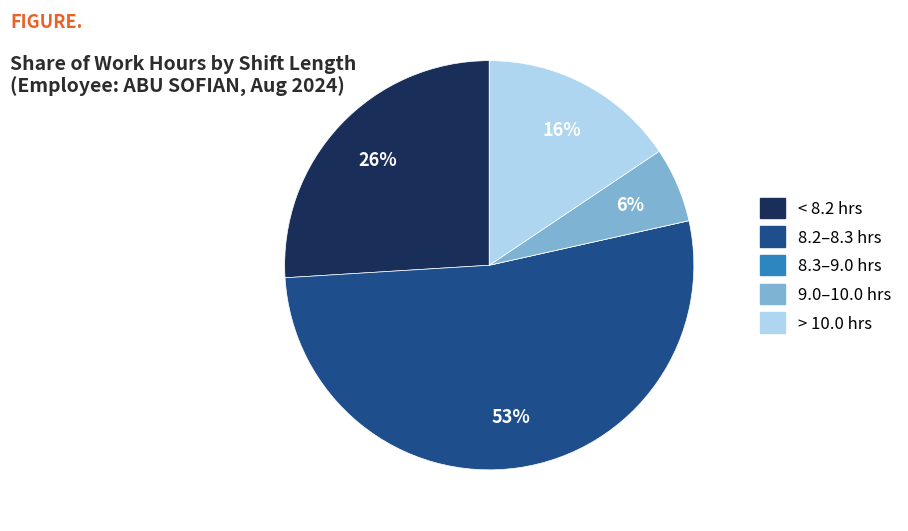

Which has a higher value, > 10.0 hrs or < 8.2 hrs?

< 8.2 hrs